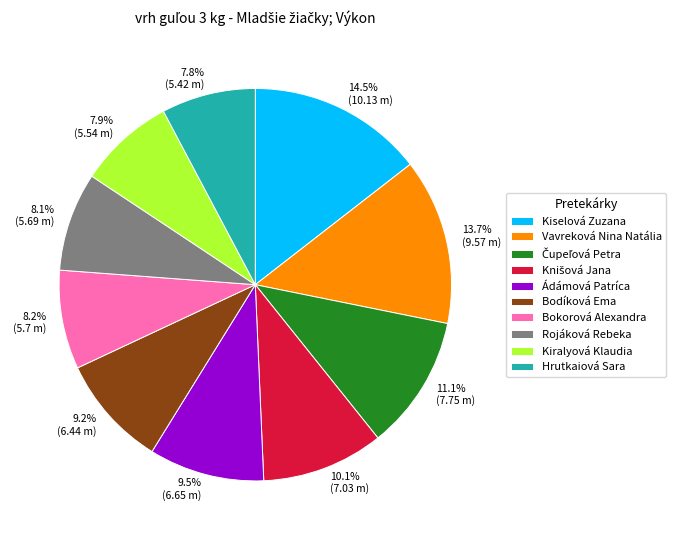

Does any single category account for the majority?

No